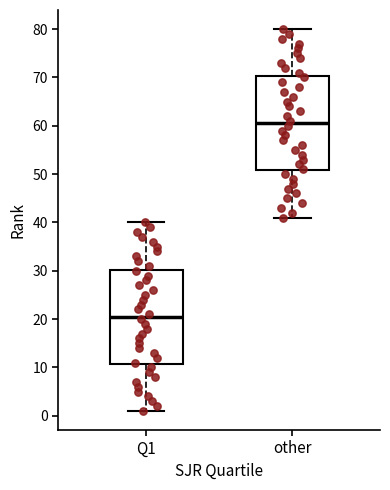

Where does the lower whisker of the box for other end on the y-axis? The values are not printed on the chart, so give them approximately, as read against the axis.

41